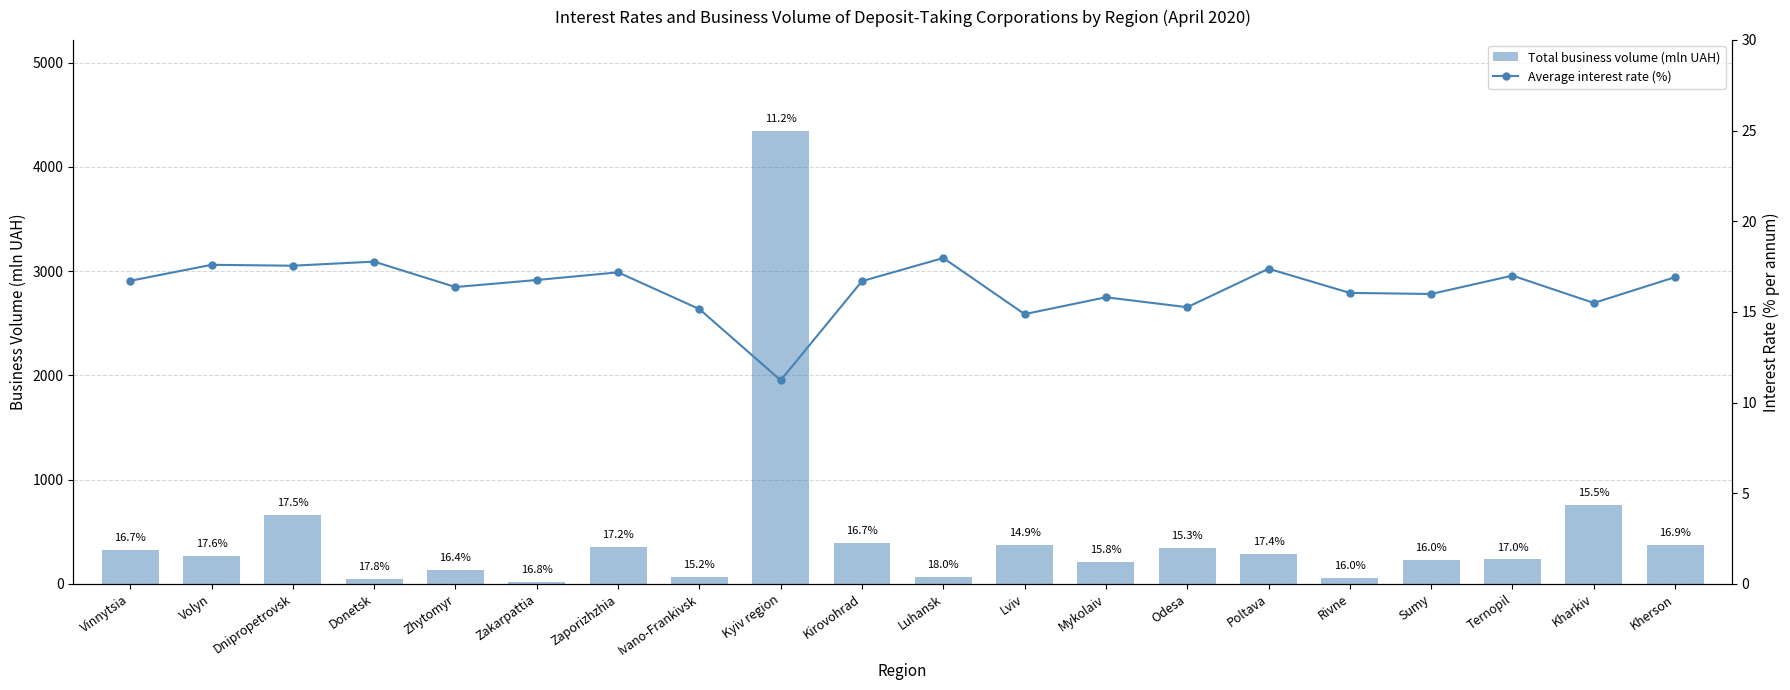

What is the value of the Total business volume (mln UAH) bar at the 16th from the left?

53.1